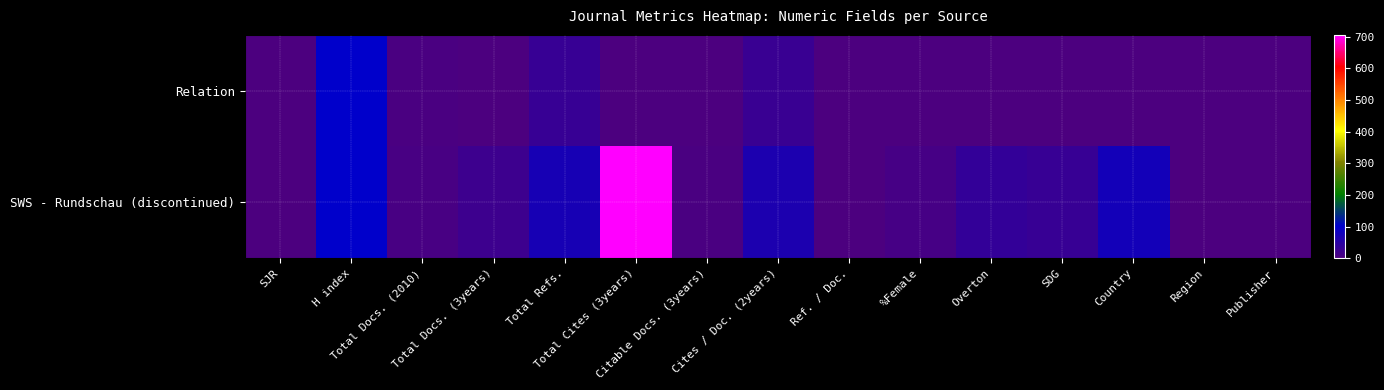

List the series in order of their overall mean, lowest first.

Relation, SWS - Rundschau (discontinued)